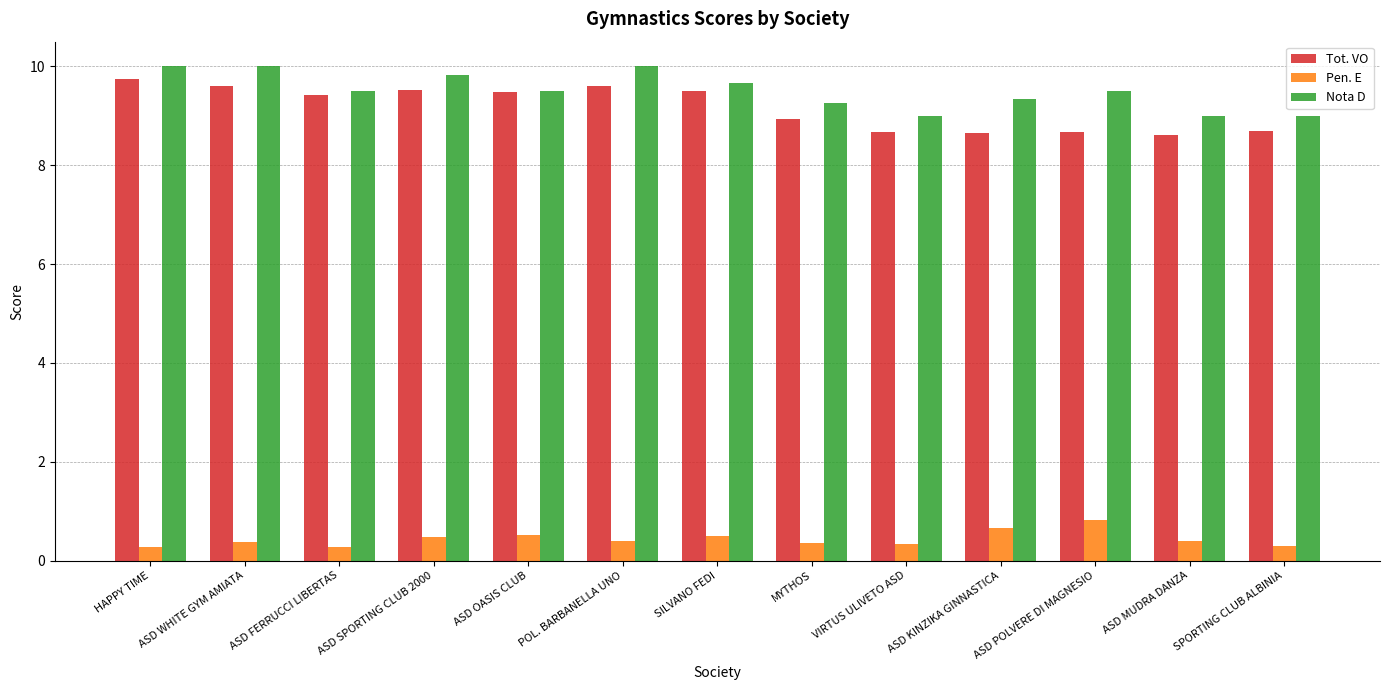

What is the difference between the highest and lowest values at HAPPY TIME?

9.7